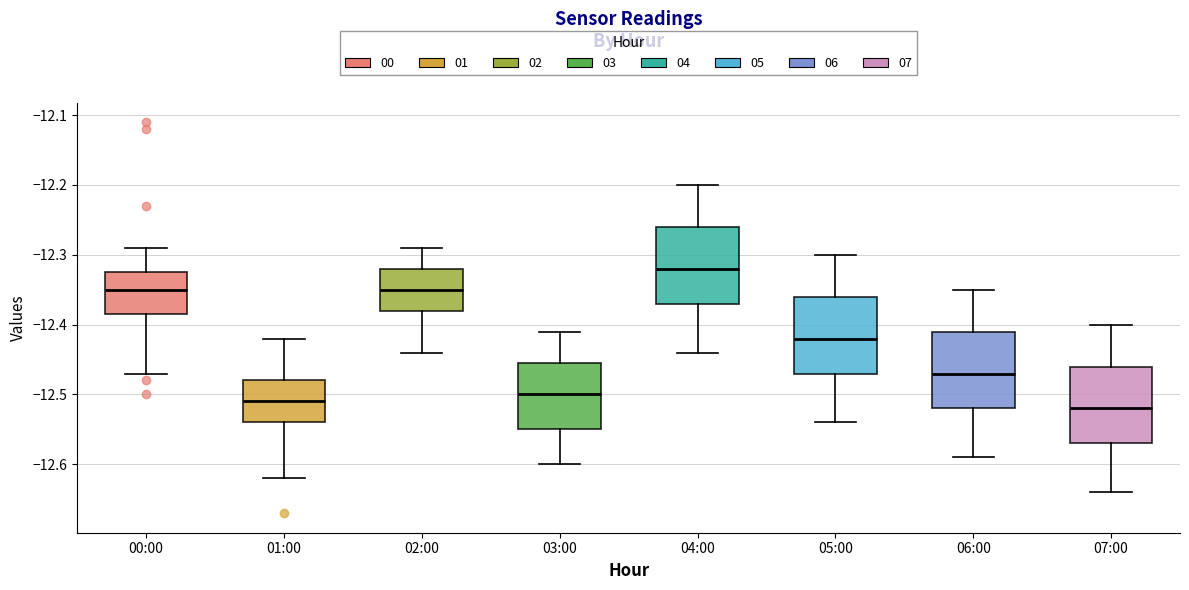

Reading left to right, read every box against the y-axis: the position of its median line, the range the box covers, and the ends of its whiskers. The values are not printed on the chart, so give them approximately, as read against the axis.

00:00: median -12.35, box -12.38 to -12.32, whiskers -12.47 to -12.29
01:00: median -12.51, box -12.54 to -12.48, whiskers -12.62 to -12.42
02:00: median -12.35, box -12.38 to -12.32, whiskers -12.44 to -12.29
03:00: median -12.50, box -12.55 to -12.45, whiskers -12.60 to -12.41
04:00: median -12.32, box -12.37 to -12.26, whiskers -12.44 to -12.20
05:00: median -12.42, box -12.47 to -12.36, whiskers -12.54 to -12.30
06:00: median -12.47, box -12.52 to -12.41, whiskers -12.59 to -12.35
07:00: median -12.52, box -12.57 to -12.46, whiskers -12.64 to -12.40